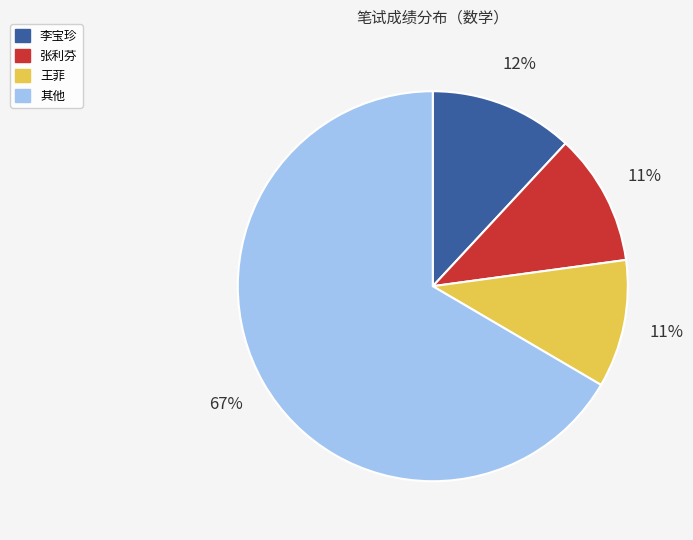

Which slice is the largest?

其他